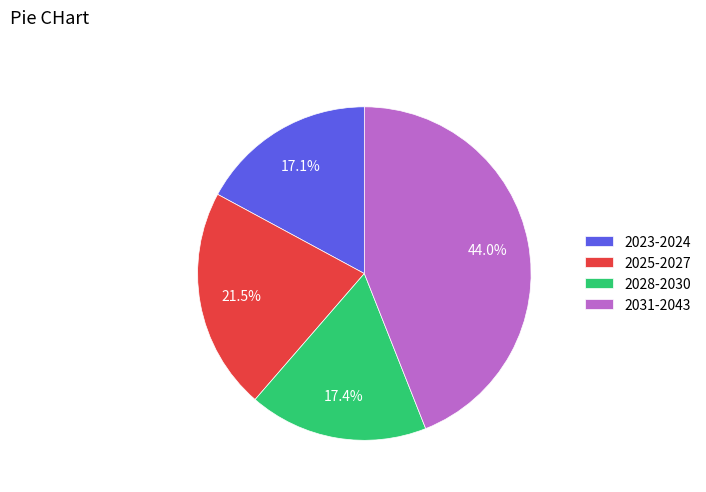

Does 2031-2043 represent more than half of the total?

No